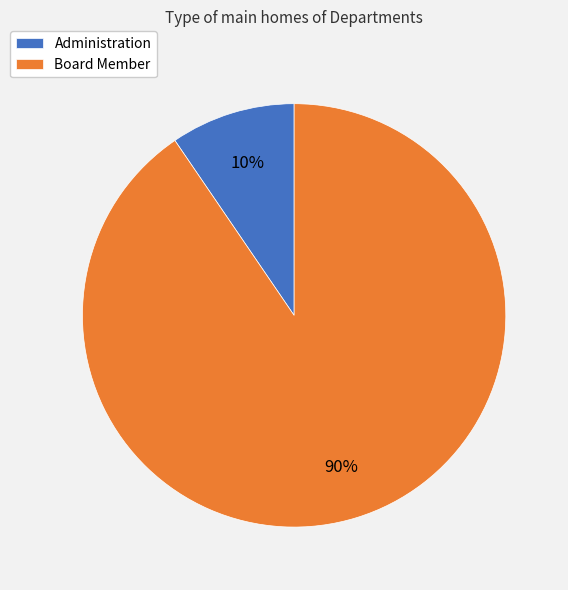

Count the number of slices in the pie.

2